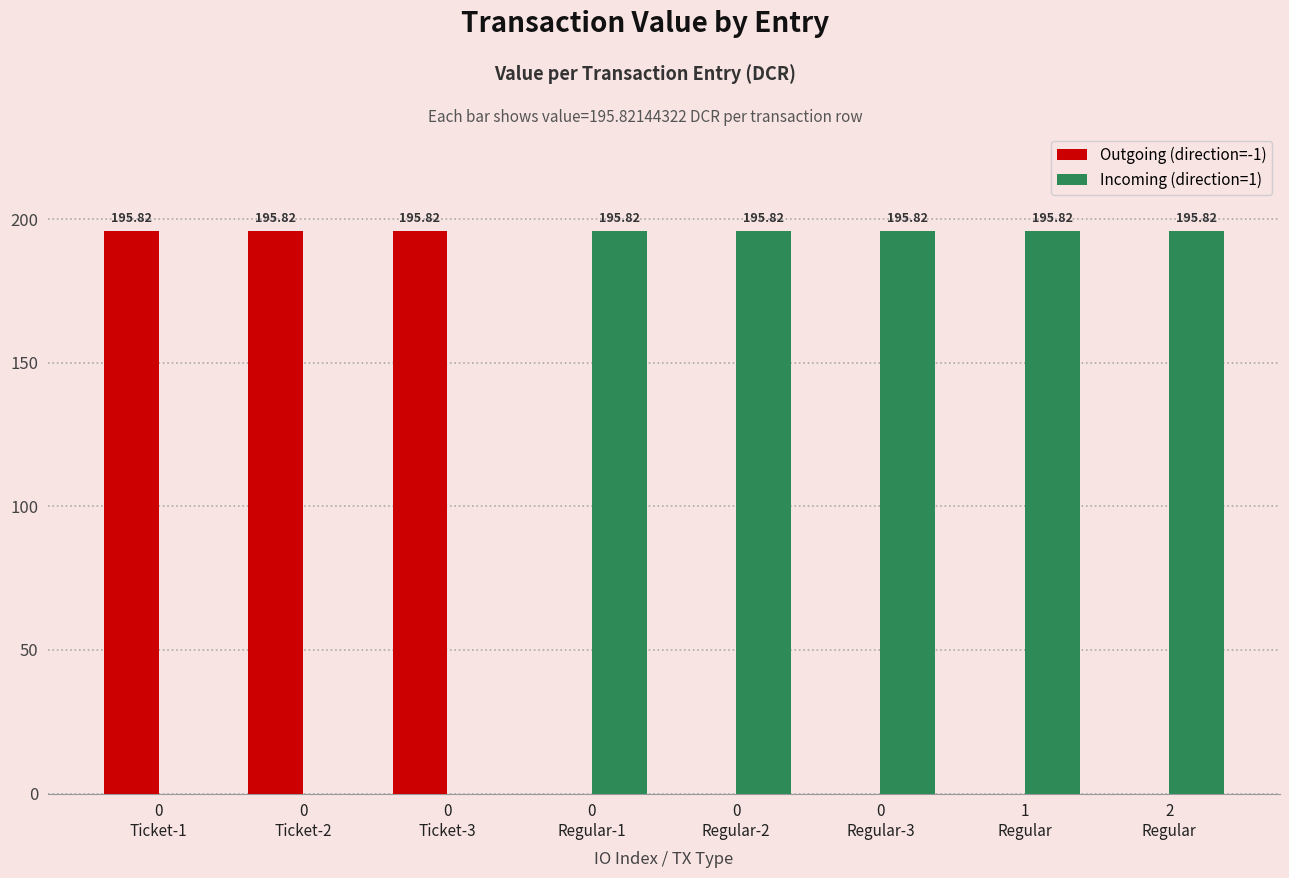

The value of Incoming (direction=1) at 0
Regular-1 is 195.8. True or false?

True